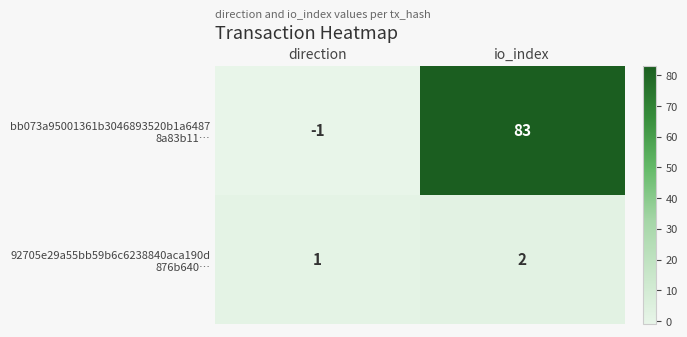

What is the maximum value shown in the chart?

83